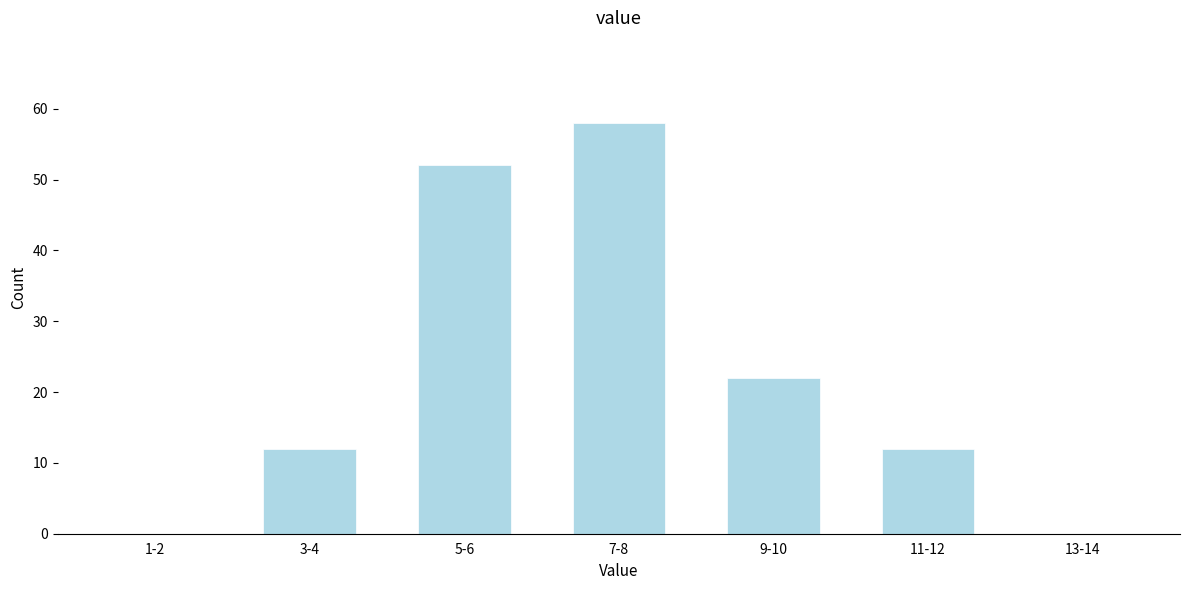

Reading right to left, list all the values displayed in this chart.

13-14=0	11-12=12	9-10=22	7-8=58	5-6=52	3-4=12	1-2=0